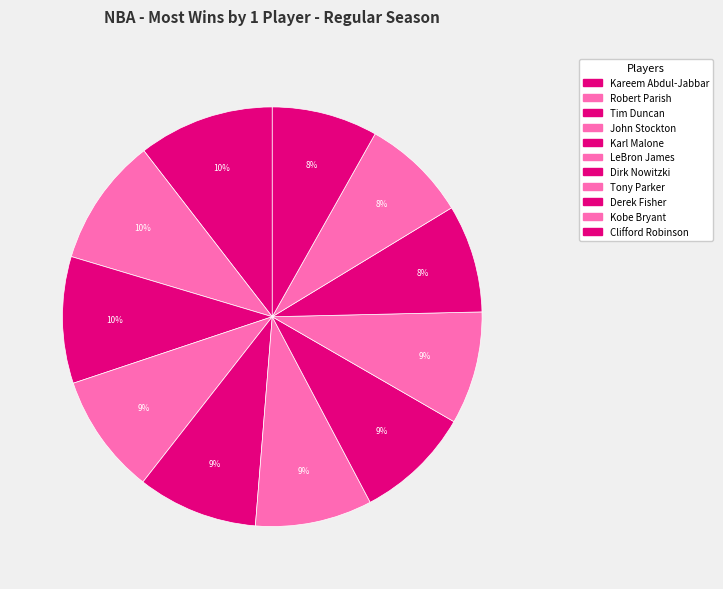

To the nearest percent, what percentage of the pie is John Stockton?

9%